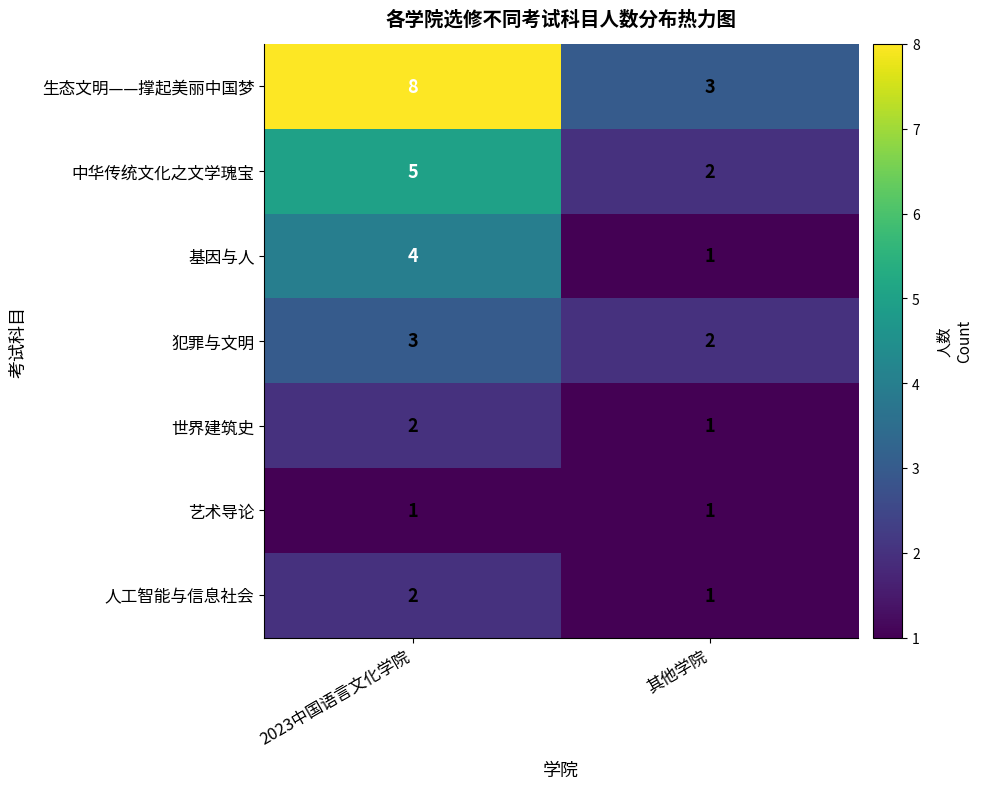

Which series has the largest range (max minus min)?

生态文明——撑起美丽中国梦